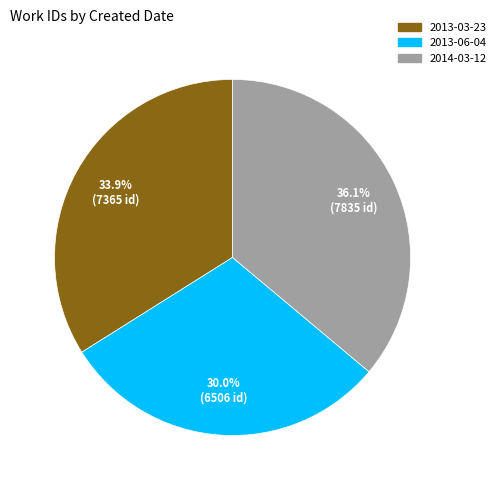

Does any single category account for the majority?

No